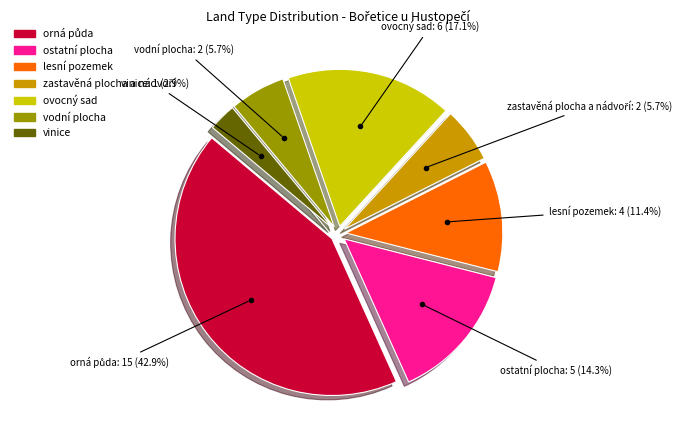

Does any single category account for the majority?

No